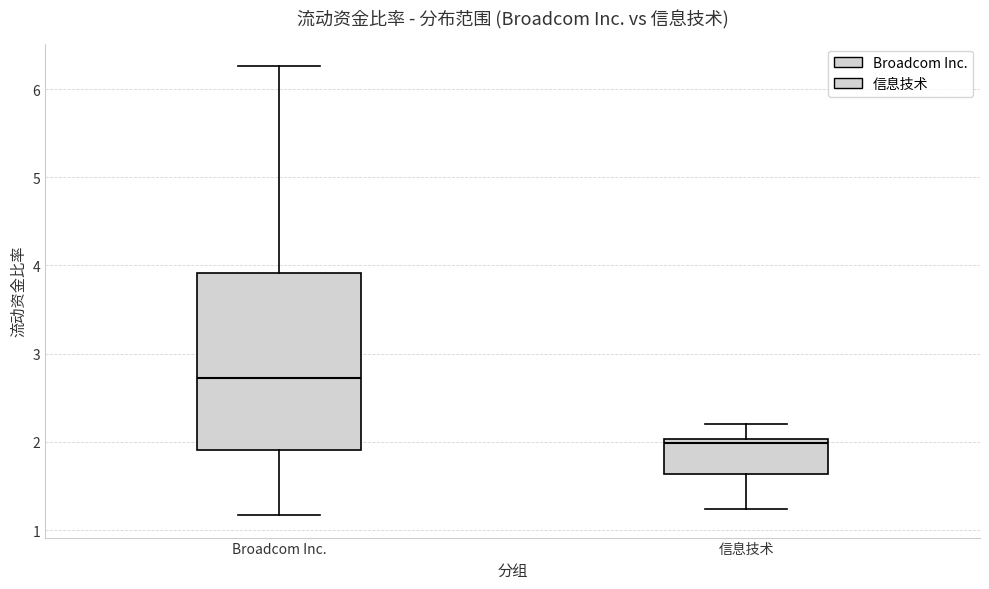

Comparing the boxes themselves (not the whiskers), which one is the tallest?

Broadcom Inc.